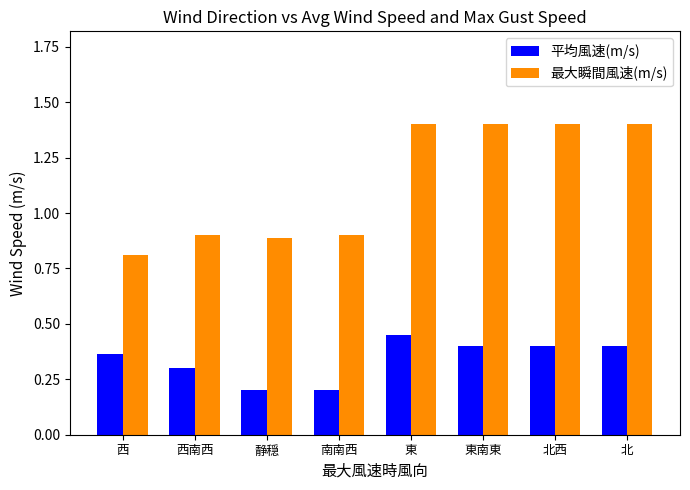

What is the label of the 1st bar from the right?

北